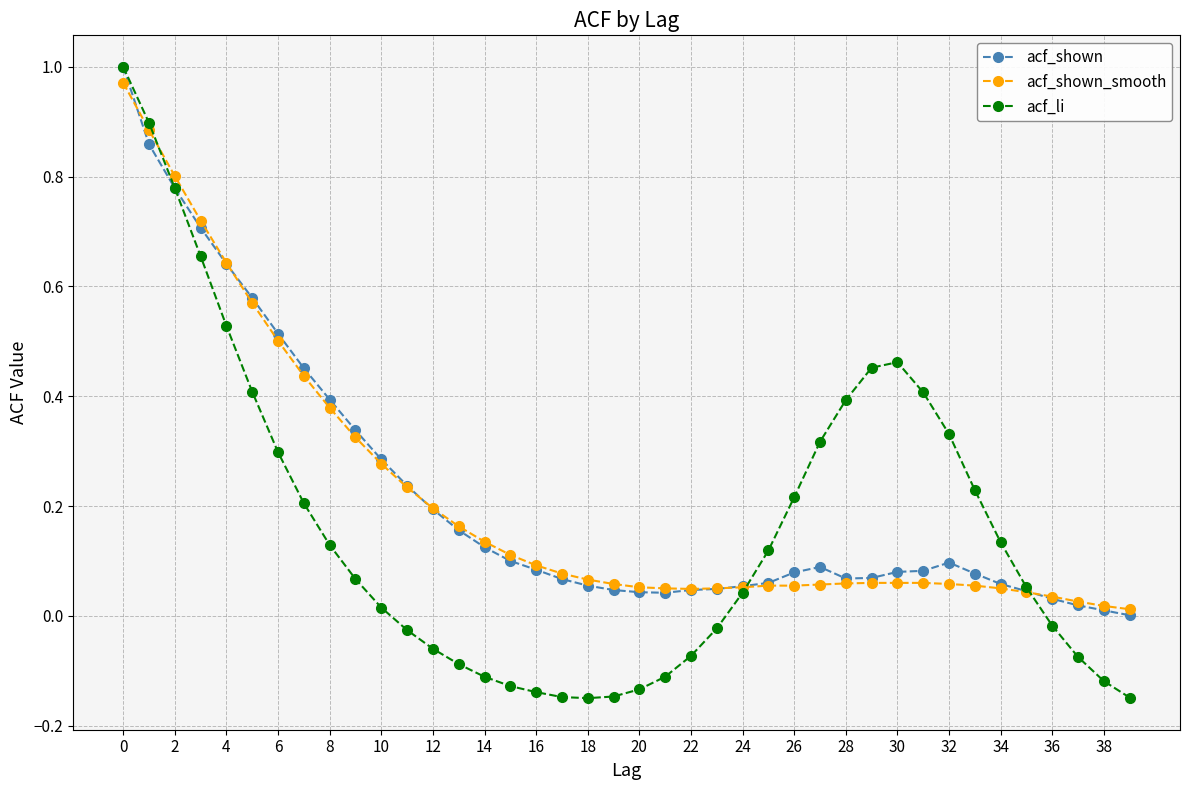

Which series has the widest spread of values?

acf_li